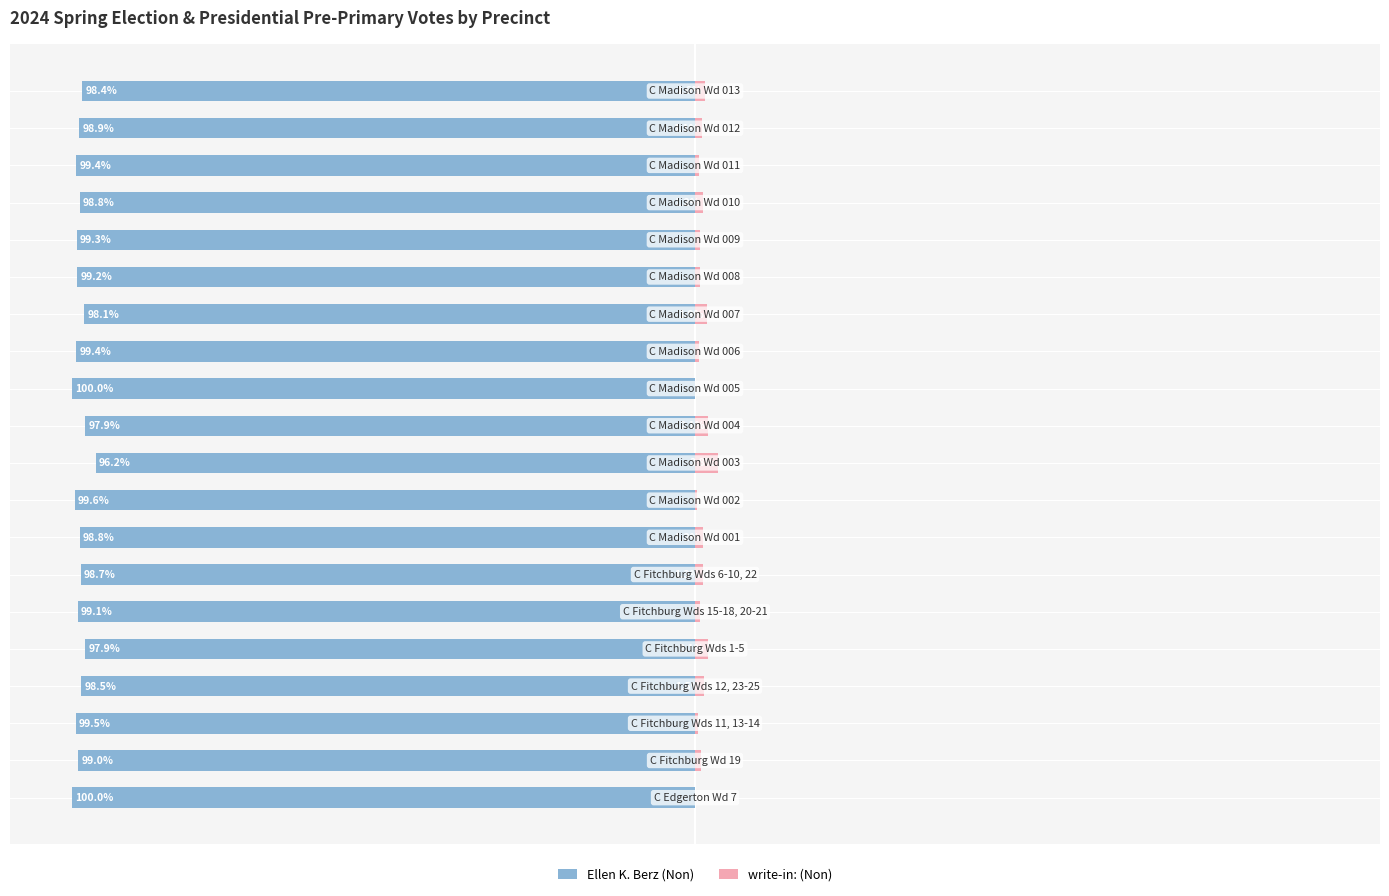

What is the value of the write-in: (Non) bar at the 8th from the left?

1.2